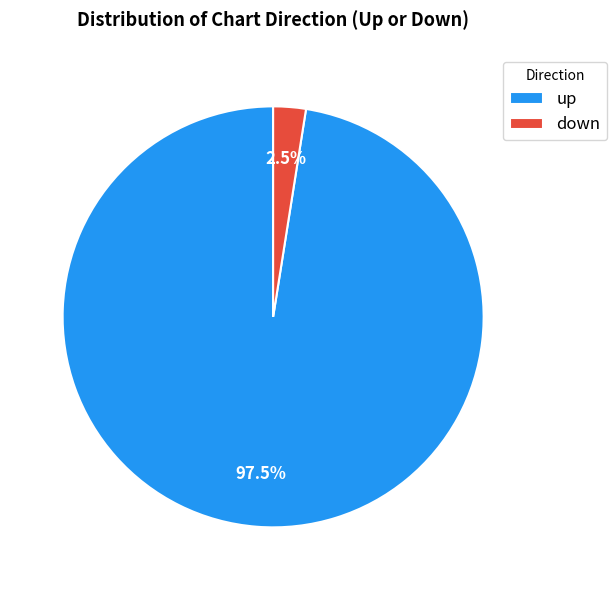

The down slice represents 15% of the pie. True or false?

False